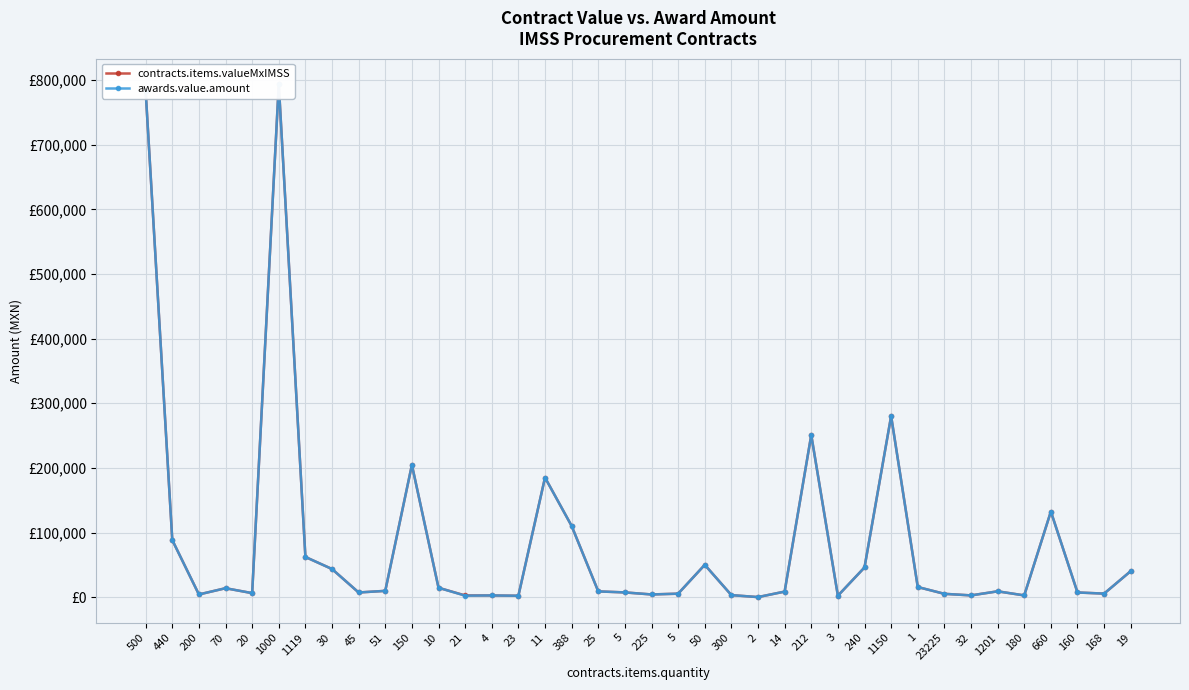

What is the smallest value displayed?

70.0